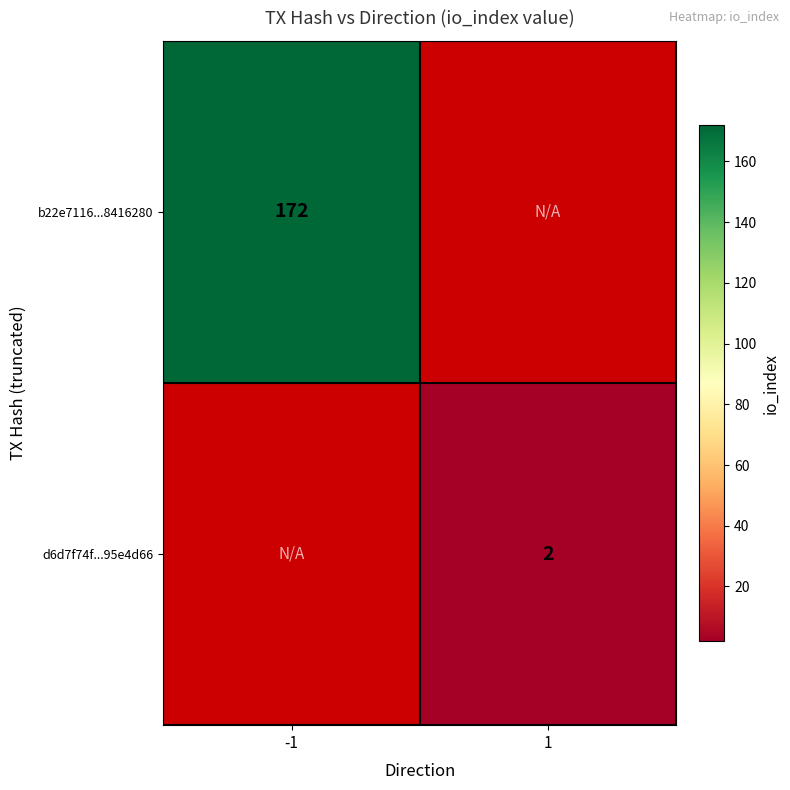

True or false: d6d7f74f...95e4d66 has a value of 2 at 1.

True